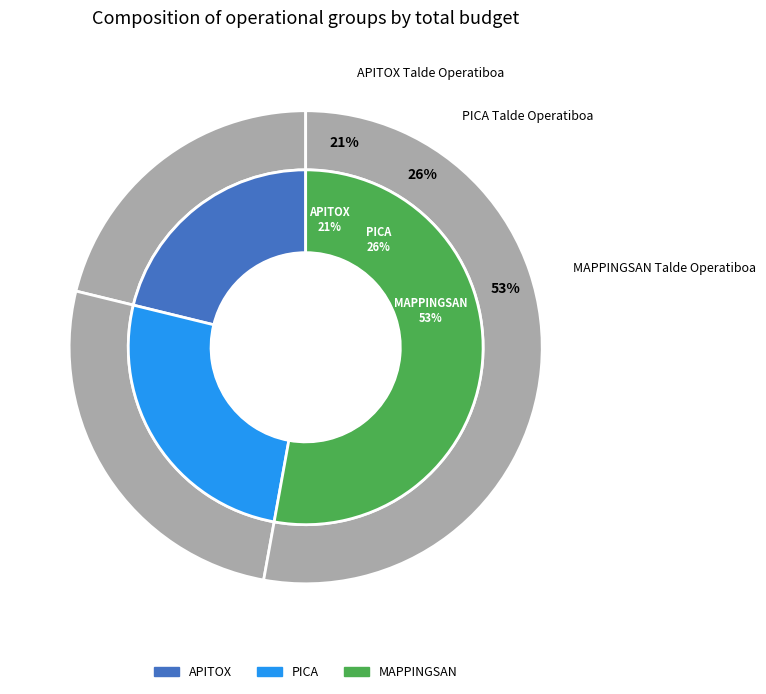

How many slices are in this pie chart?

3